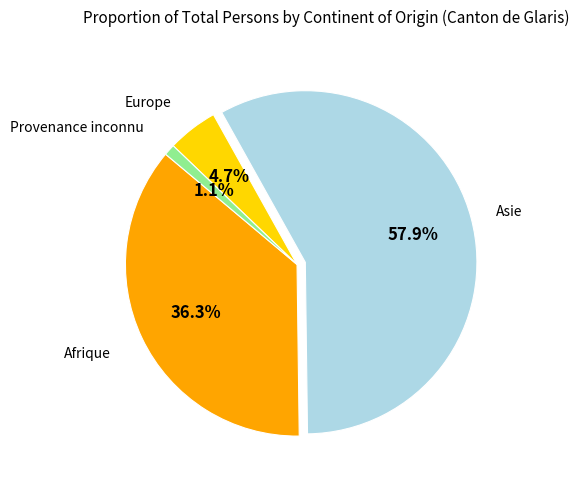

To the nearest percent, what is the average slice percentage?

25%